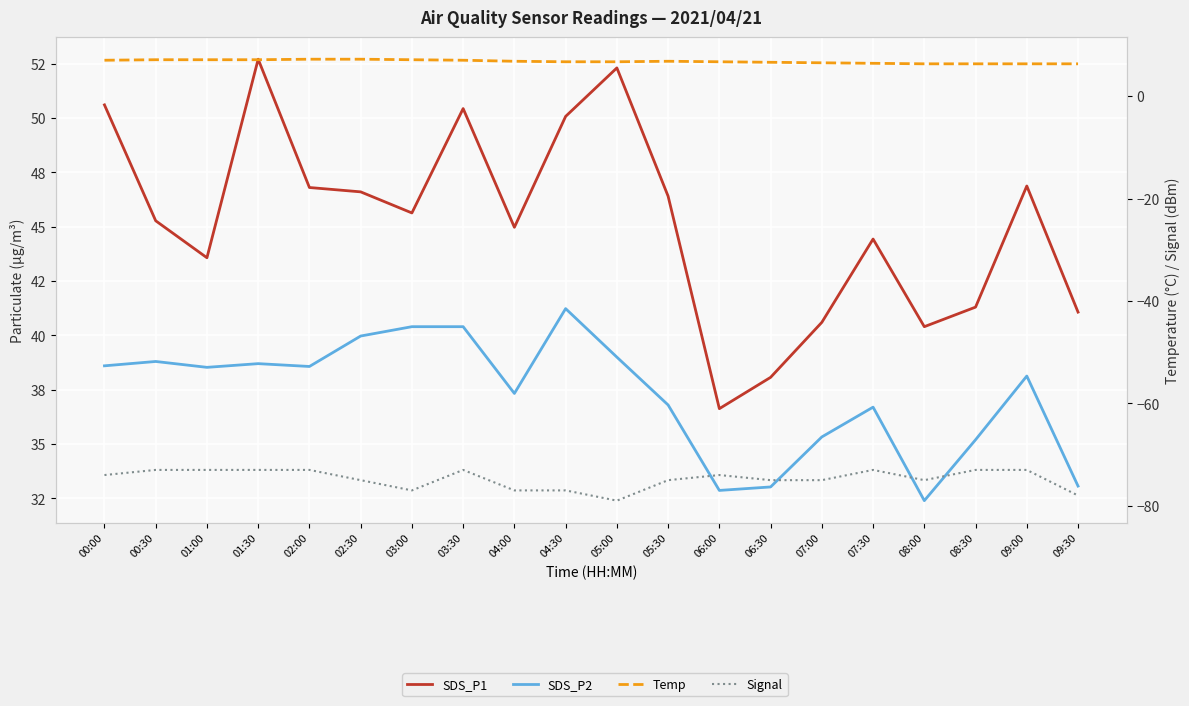

How many interior local valleys does the Signal series have?

3